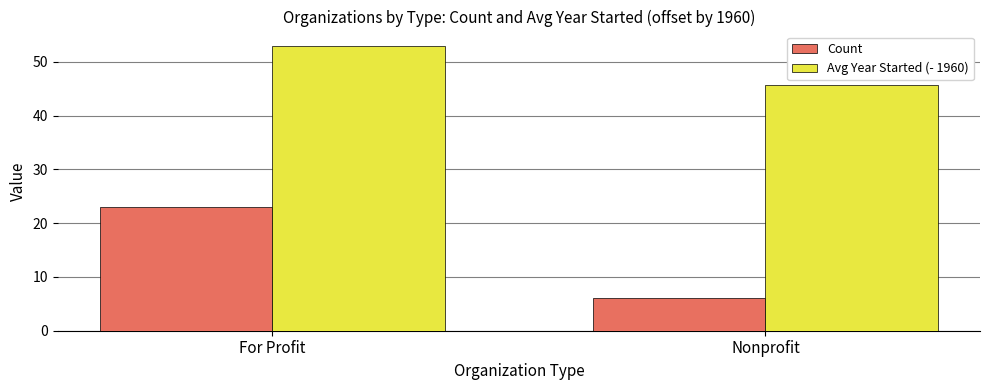

Reading left to right, transcribe all the data shown in this chart.

Count: For Profit=23.0	Nonprofit=6.0
Avg Year Started (- 1960): For Profit=53.0	Nonprofit=45.7